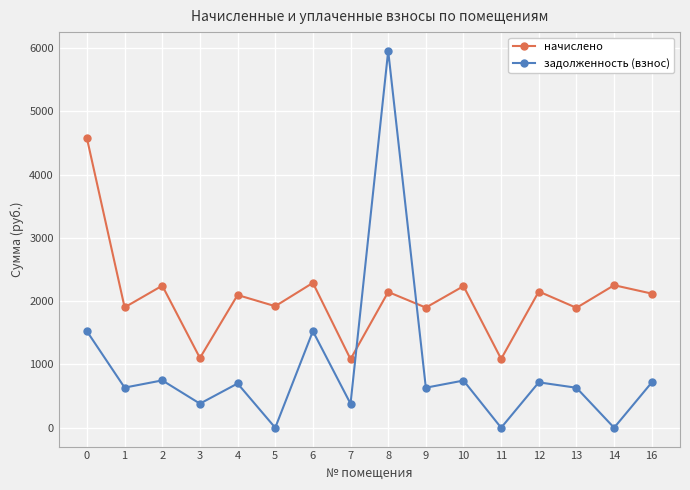

What is the highest value of the задолженность (взнос) series?

5955.0